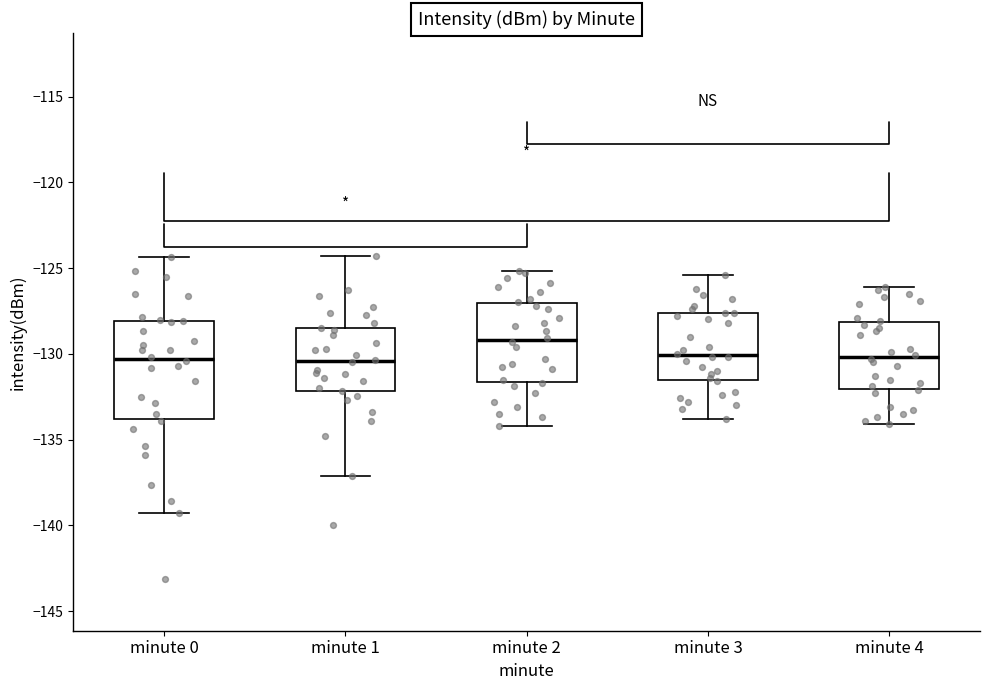

Which box is the tallest, from its lower edge to its upper edge?

minute 0